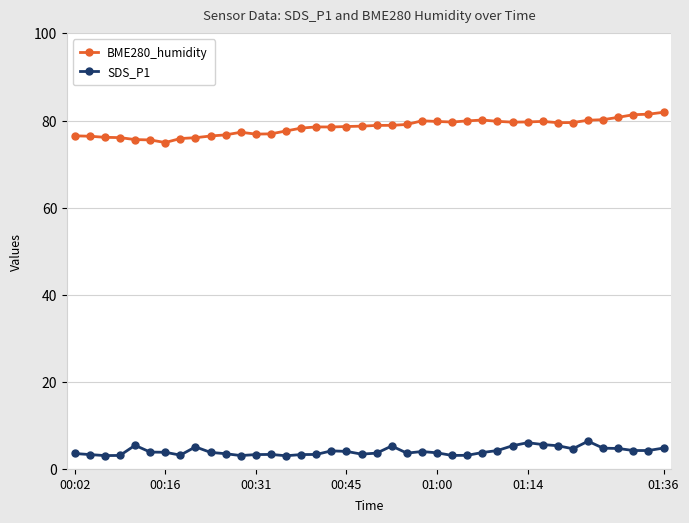

List the series in order of their overall mean, lowest first.

SDS_P1, BME280_humidity